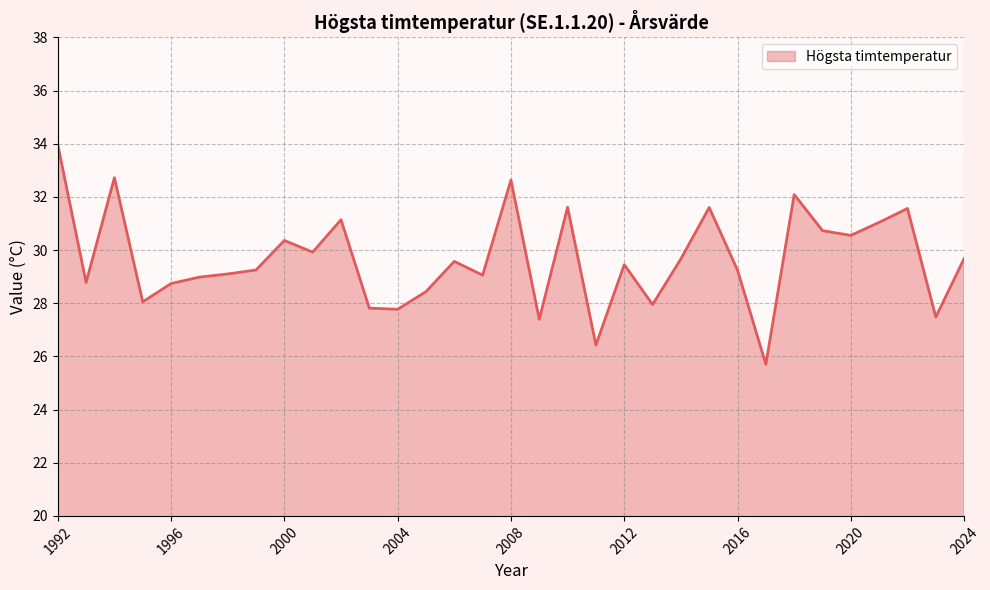

What is the difference between the maximum and minimum values?

8.3